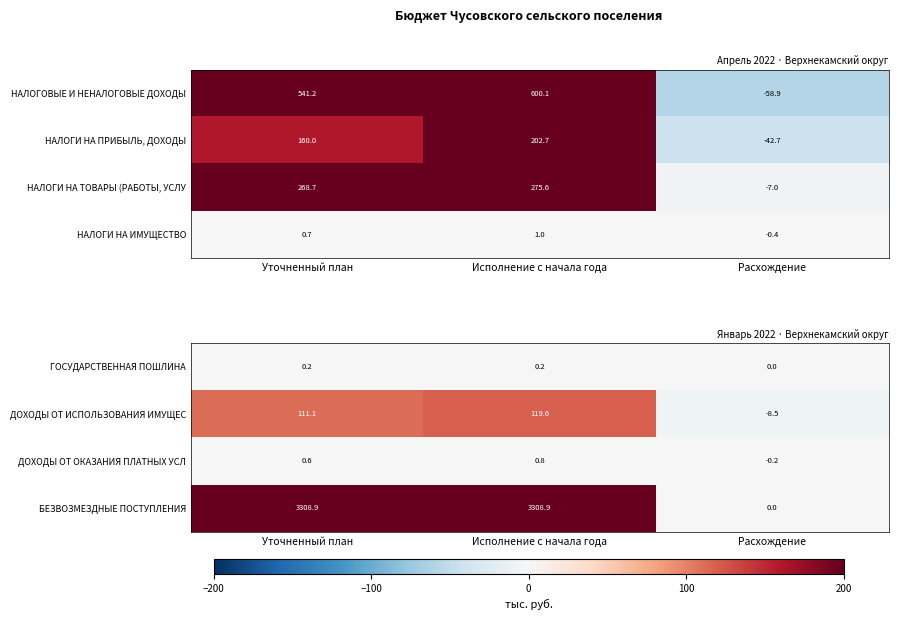

The value of БЕЗВОЗМЕЗДНЫЕ ПОСТУПЛЕНИЯ at Расхождение is 1970.4. True or false?

False